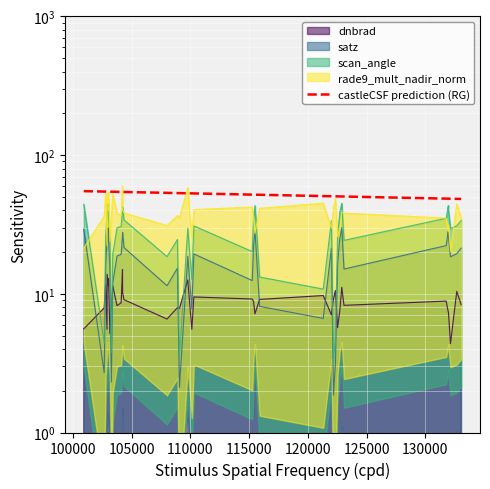

Reading left to right, extract all data points from this chart.

dnbrad: 100930=5.6	102671=7.9	102792=11.7	102912=5.6	102920=13.8	103032=11.4	103040=12.8	103160=5.2	103279=7.7	103397=11.4	103761=8.2	104112=8.6	104229=15.0	104236=10.2	104355=9.1	108015=6.6	108899=7.9	109072=7.8	109780=12.6	110127=5.5	110299=9.5	115265=9.2	115378=8.8	115500=7.2	115893=9.1	121308=9.7	122002=7.0	122178=9.2	122346=10.6	122525=5.7	122710=7.5	122884=11.1	123073=8.3	131768=8.9	131947=7.4	131961=7.4	132136=4.4	132669=10.4	133040=8.4
satz: 100930=29.3	102671=2.7	102792=15.9	102912=24.5	102920=29.3	103032=29.9	103040=24.0	103160=15.4	103279=2.3	103397=12.0	103761=18.7	104112=19.3	104229=26.6	104236=27.8	104355=21.6	108015=11.4	108899=15.3	109072=2.1	109780=18.6	110127=7.8	110299=19.4	115265=12.5	115378=22.4	115500=28.5	115893=8.1	121308=6.6	122002=21.3	122178=1.9	122346=3.2	122525=16.2	122710=24.7	122884=30.0	123073=15.1	131768=22.3	131947=28.4	131961=25.9	132136=18.5	132669=19.5	133040=21.4
scan_angle: 100930=44.2	102671=4.4	102792=25.5	102912=38.2	102920=44.2	103032=44.9	103040=37.5	103160=24.8	103279=3.8	103397=19.4	103761=29.9	104112=30.7	104229=40.9	104236=42.4	104355=34.1	108015=18.5	108899=24.6	109072=3.5	109780=29.7	110127=12.7	110299=30.9	115265=20.2	115378=35.2	115500=43.3	115893=13.2	121308=10.8	122002=33.7	122178=3.0	122346=5.1	122525=26.0	122710=38.4	122884=45.0	123073=24.3	131768=35.1	131947=43.2	131961=40.0	132136=29.6	132669=31.0	133040=33.8
rade9_mult_nadir_norm: 100930=21.3	102671=36.3	102792=52.9	102912=22.2	102920=52.9	103032=40.0	103040=54.2	103160=23.9	103279=34.7	103397=52.6	103761=38.1	104112=36.7	104229=60.0	104236=39.9	104355=38.3	108015=31.1	108899=36.7	109072=35.3	109780=58.4	110127=25.2	110299=40.5	115265=42.2	115378=35.0	115500=27.2	115893=41.4	121308=45.1	122002=29.8	122178=41.5	122346=48.5	122525=25.9	122710=29.8	122884=39.0	123073=38.2	131768=35.2	131947=28.1	131961=31.4	132136=20.3	132669=44.4	133040=35.3